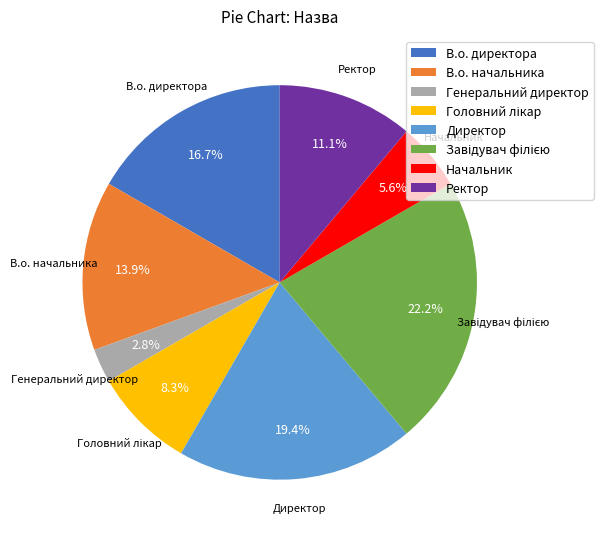

Is the sum of Генеральний директор and В.о. директора greater than half?

No